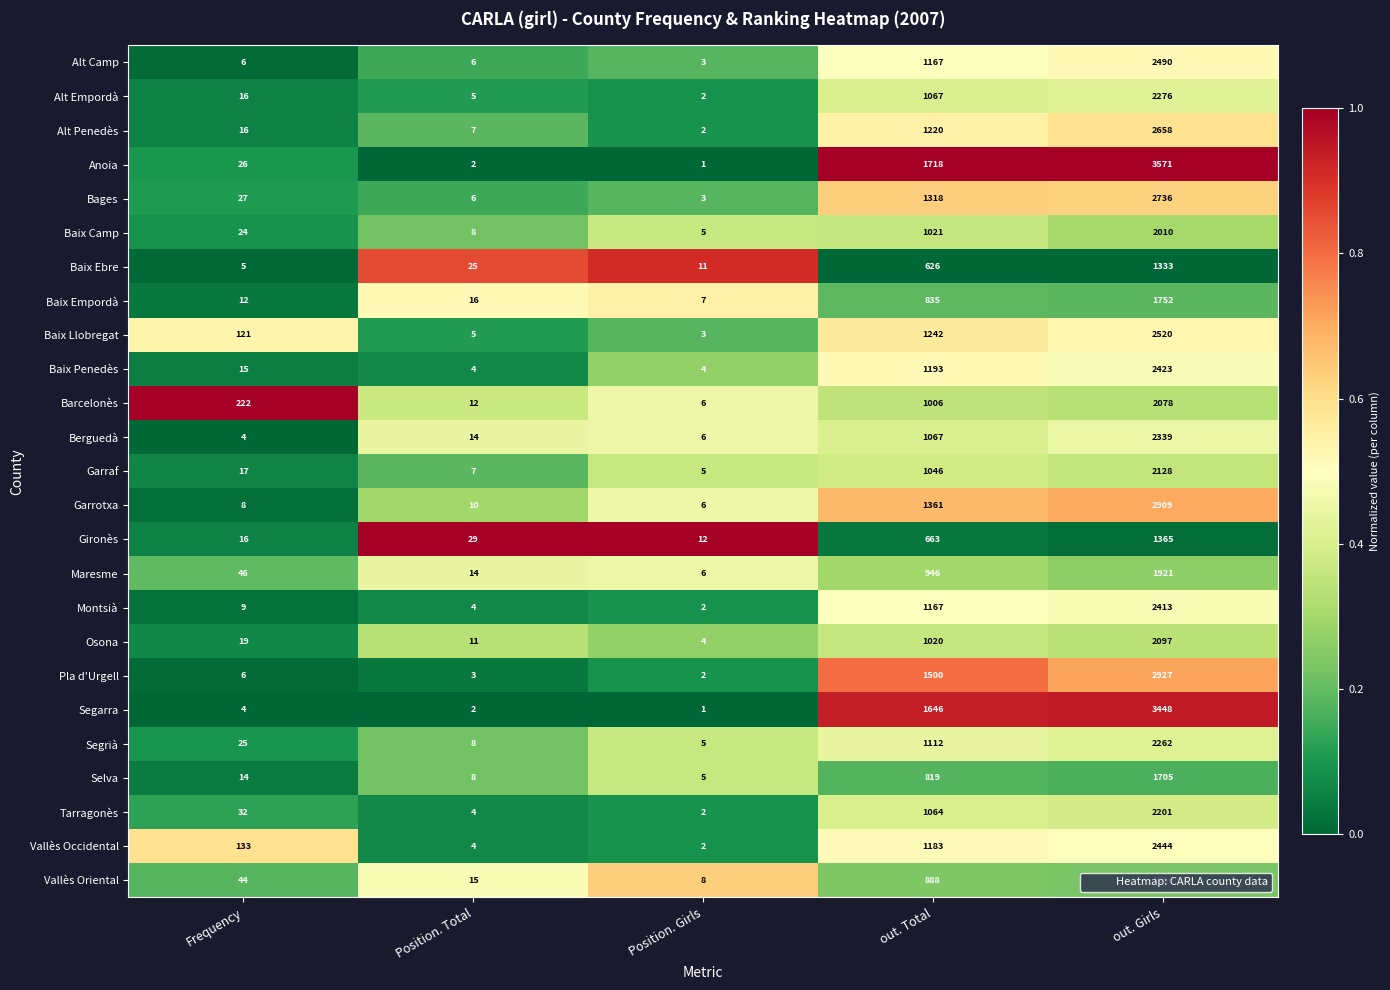

What is the sum of all Barcelonès values?

3324